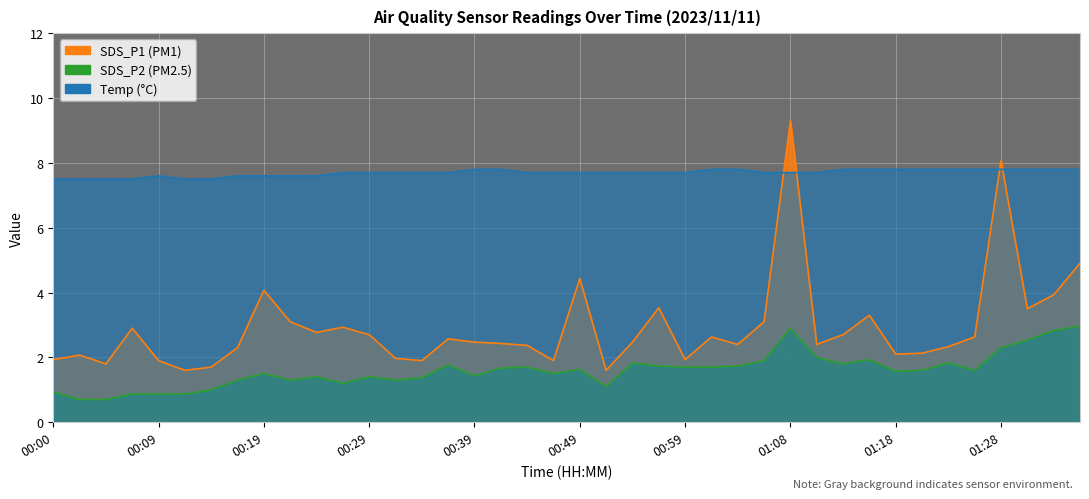

Rank the categories by SDS_P2 value from lowest to highest.

00:02, 00:05, 00:07, 00:09, 00:12, 00:00, 00:14, 00:51, 00:27, 00:17, 00:22, 00:32, 00:34, 00:24, 00:29, 00:39, 00:19, 00:46, 01:18, 01:21, 01:26, 00:49, 00:42, 00:44, 00:59, 01:01, 00:56, 01:04, 00:37, 01:13, 00:54, 01:23, 01:06, 01:16, 01:11, 01:28, 01:31, 01:33, 01:08, 01:36